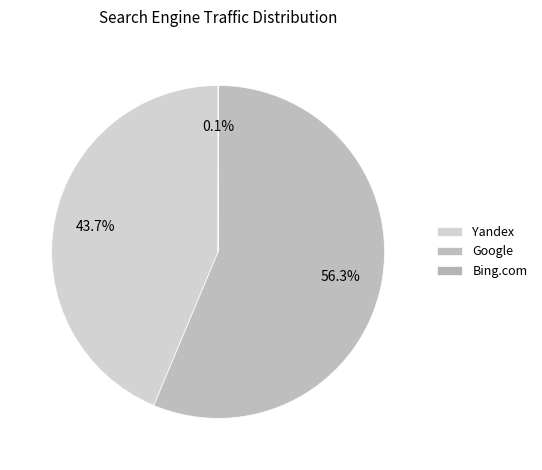

What percentage is NOT represented by Yandex?

56.3%